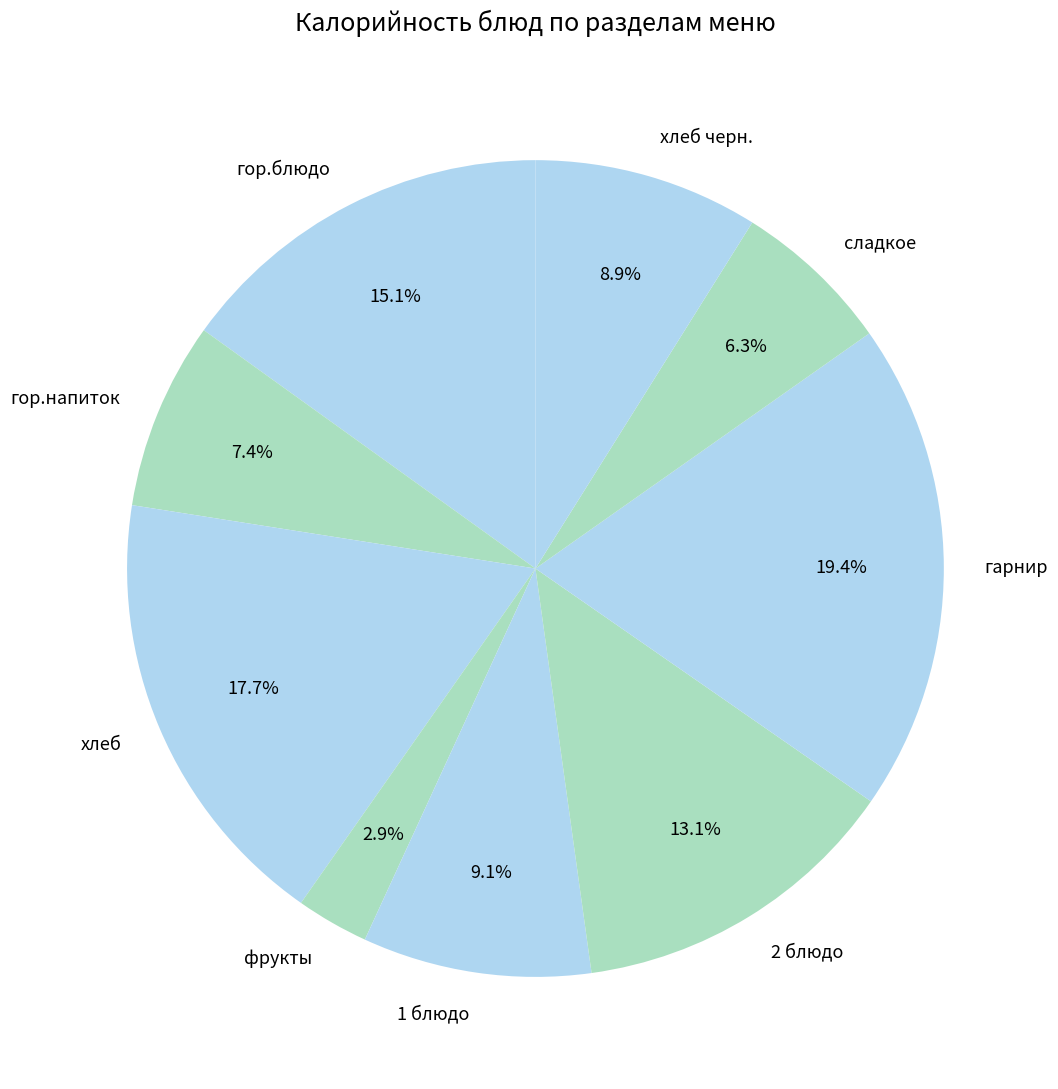

Between хлеб and сладкое, which is larger?

хлеб